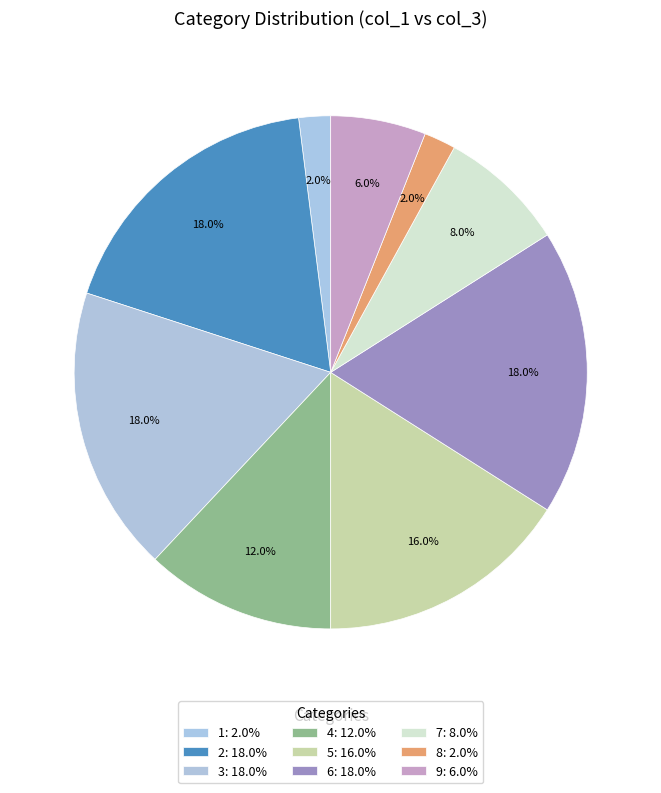

Which has a higher value, 3 or 5?

3